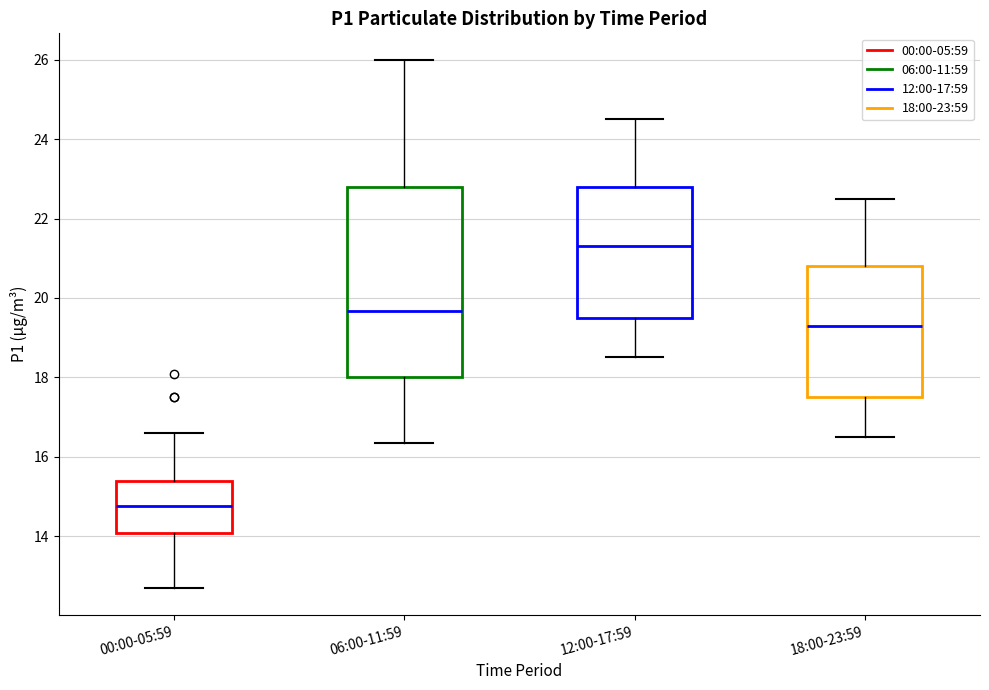

Which box has the highest median line?

12:00-17:59